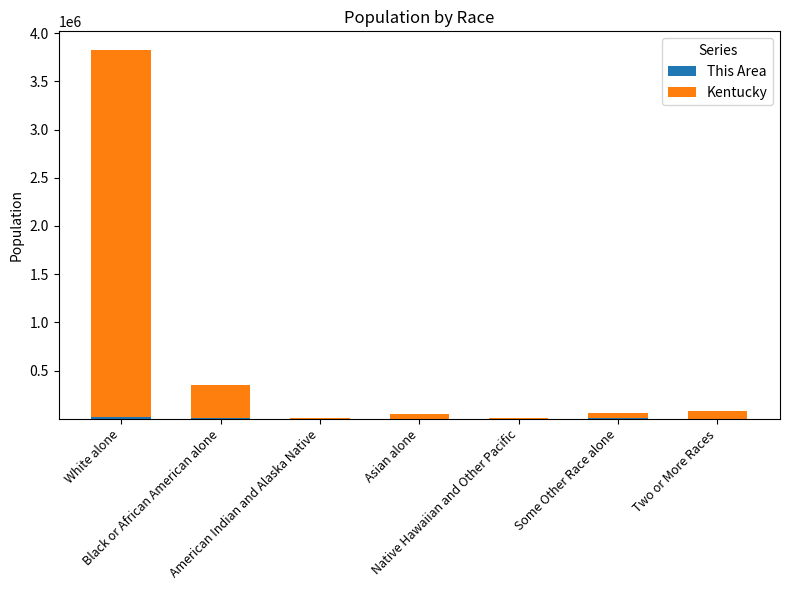

Are the bars grouped side by side (vs. stacked)?

No